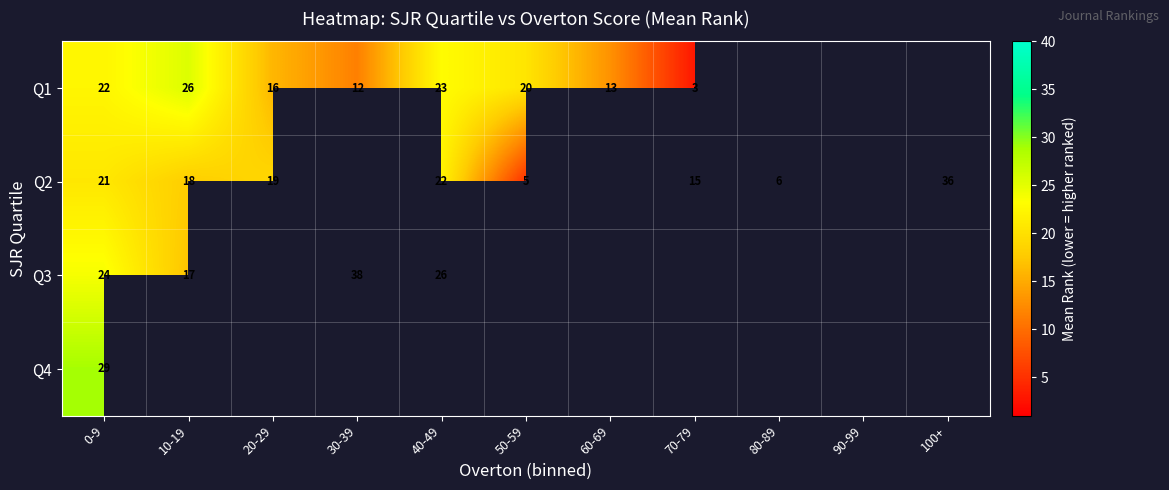

Between 10-19 and 20-29, which is larger?

10-19